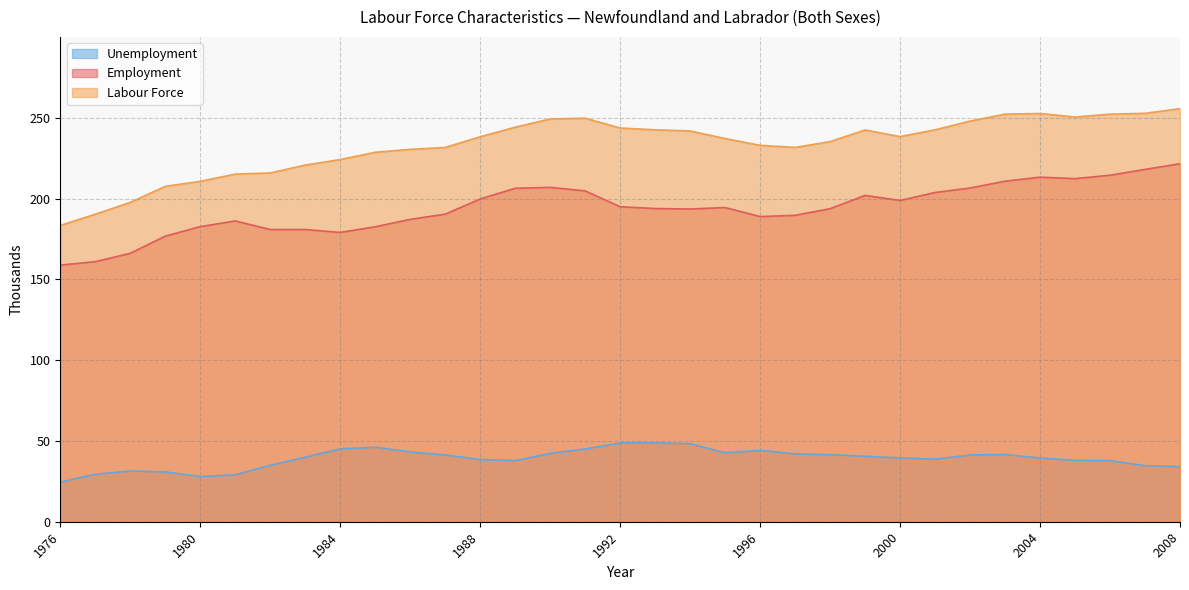

Reading left to right, what are all the values shown in this chart?

Employment: 1976=158.8	1977=160.9	1978=166.1	1979=176.7	1980=182.6	1981=186.1	1982=180.8	1983=180.8	1984=179.0	1985=182.5	1986=187.1	1987=190.3	1988=199.7	1989=206.3	1990=206.9	1991=204.7	1992=194.9	1993=193.8	1994=193.5	1995=194.4	1996=188.8	1997=189.6	1998=193.7	1999=201.9	2000=198.8	2001=203.7	2002=206.5	2003=210.7	2004=213.2	2005=212.3	2006=214.4	2007=218.0	2008=221.5
Labour Force: 1976=183.3	1977=190.3	1978=197.6	1979=207.5	1980=210.6	1981=215.1	1982=215.8	1983=220.7	1984=224.1	1985=228.6	1986=230.4	1987=231.6	1988=238.2	1989=244.1	1990=249.2	1991=249.7	1992=243.6	1993=242.5	1994=241.8	1995=237.1	1996=232.9	1997=231.6	1998=235.2	1999=242.4	2000=238.3	2001=242.5	2002=247.9	2003=252.2	2004=252.6	2005=250.4	2006=252.2	2007=252.7	2008=255.6
Unemployment: 1976=24.5	1977=29.4	1978=31.4	1979=30.8	1980=28.0	1981=29.0	1982=34.9	1983=39.9	1984=45.1	1985=46.1	1986=43.2	1987=41.3	1988=38.5	1989=37.8	1990=42.3	1991=45.0	1992=48.7	1993=48.8	1994=48.3	1995=42.7	1996=44.1	1997=42.0	1998=41.5	1999=40.5	2000=39.5	2001=38.7	2002=41.3	2003=41.6	2004=39.4	2005=38.0	2006=37.8	2007=34.7	2008=34.1